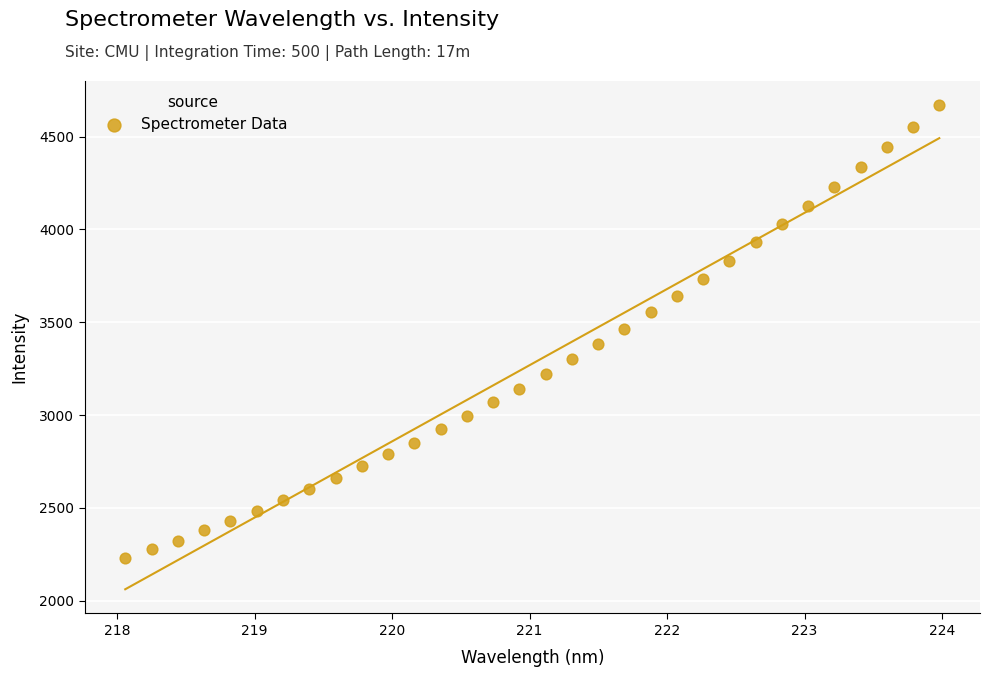

What is the range of Y values (max minus min)?

2439.6